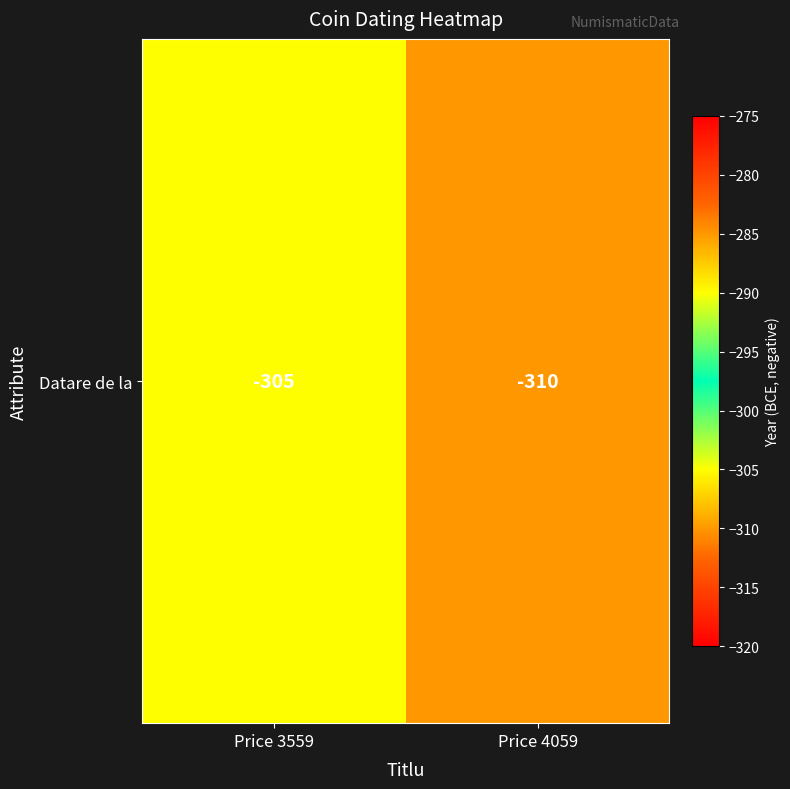

Is it true that the value at Price 3559 is -305?

True